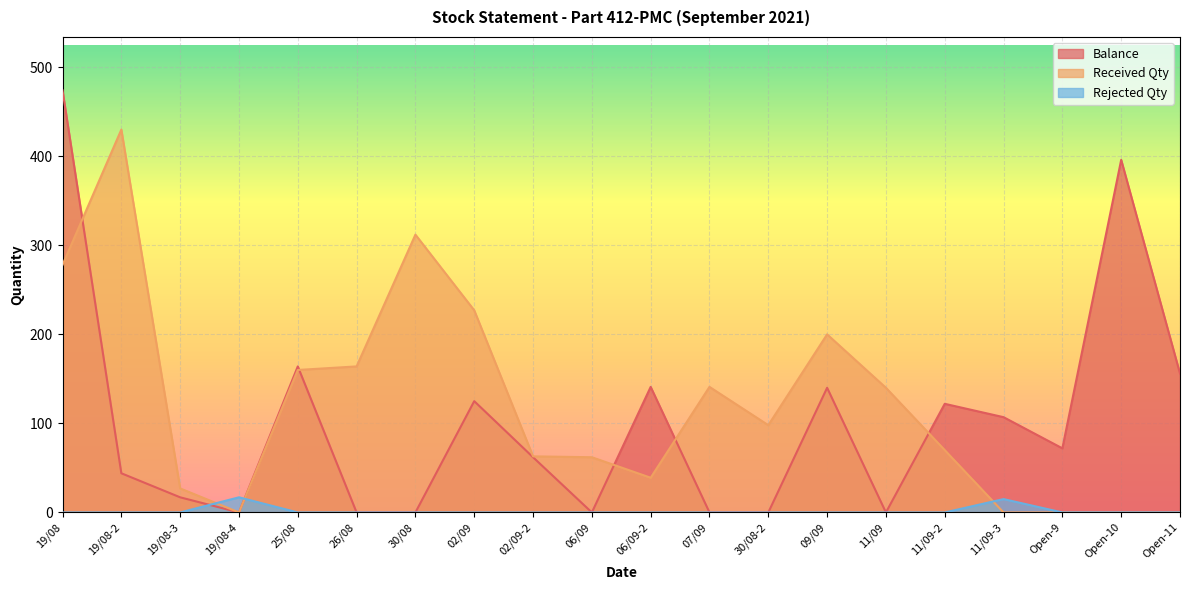

List the series in order of their overall mean, highest first.

Received Qty, Balance, Rejected Qty